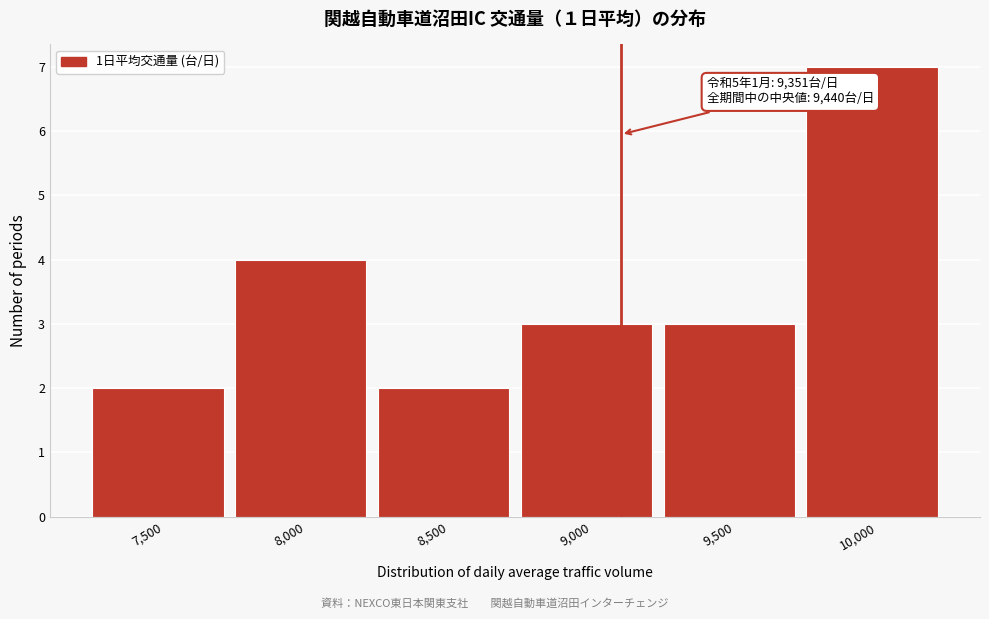

Reading left to right, what are all the values shown in this chart?

2	4	2	3	3	7